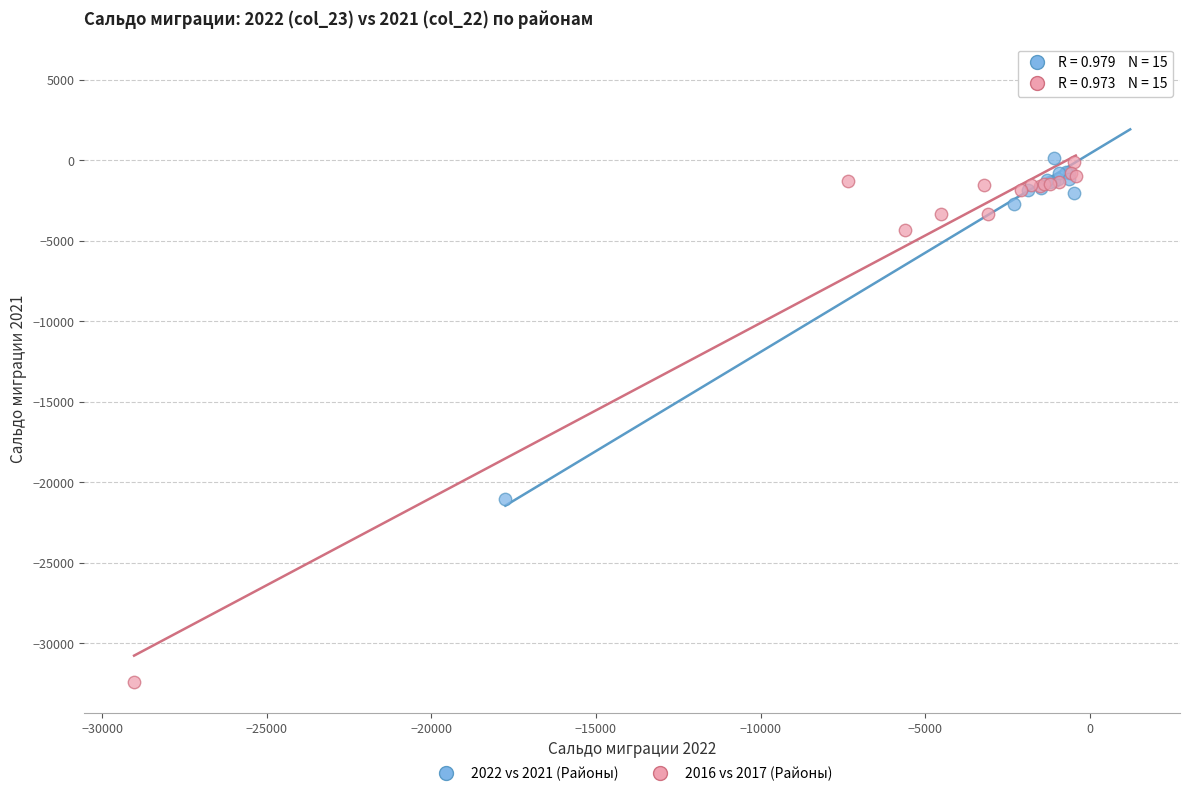

Which series reaches the minimum Y coordinate?

2016 vs 2017 (Районы)